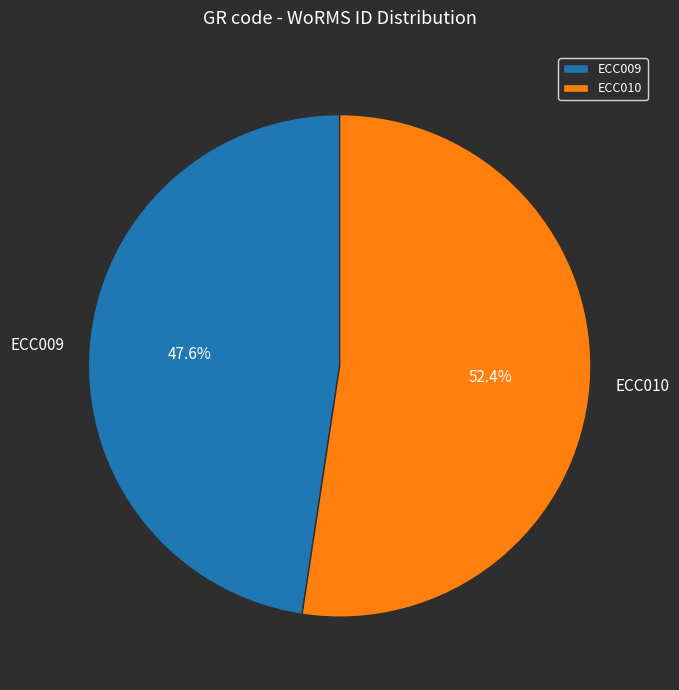

To the nearest percent, what is the difference between the largest and smallest slice percentages?

5%